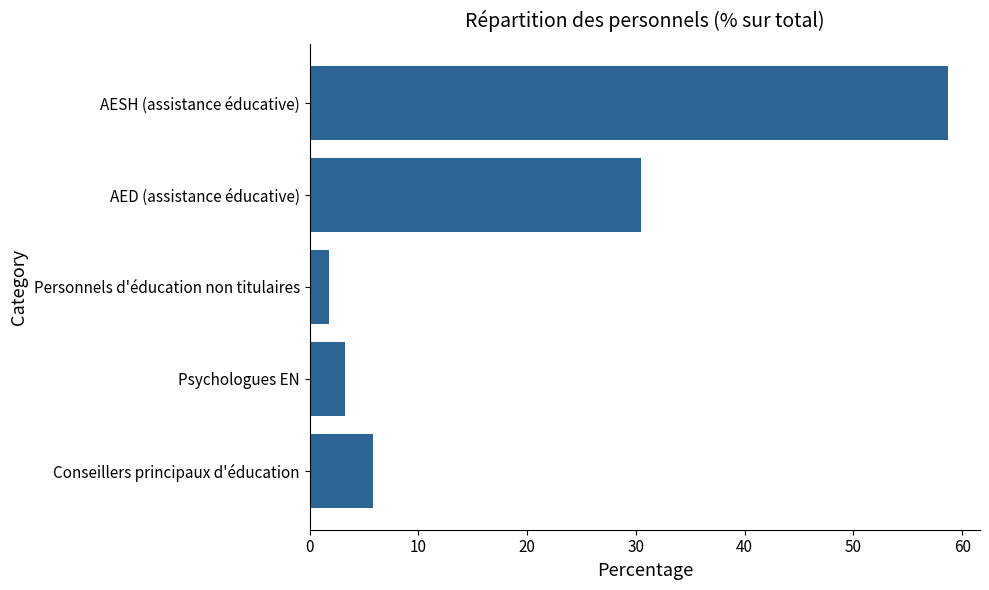

Rank the categories by value from highest to lowest.

AESH (assistance éducative), AED (assistance éducative), Conseillers principaux d'éducation, Psychologues EN, Personnels d'éducation non titulaires